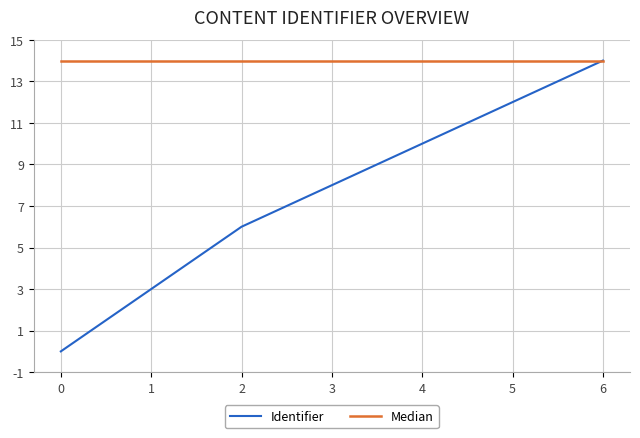

What is the average value of the Identifier series?

8